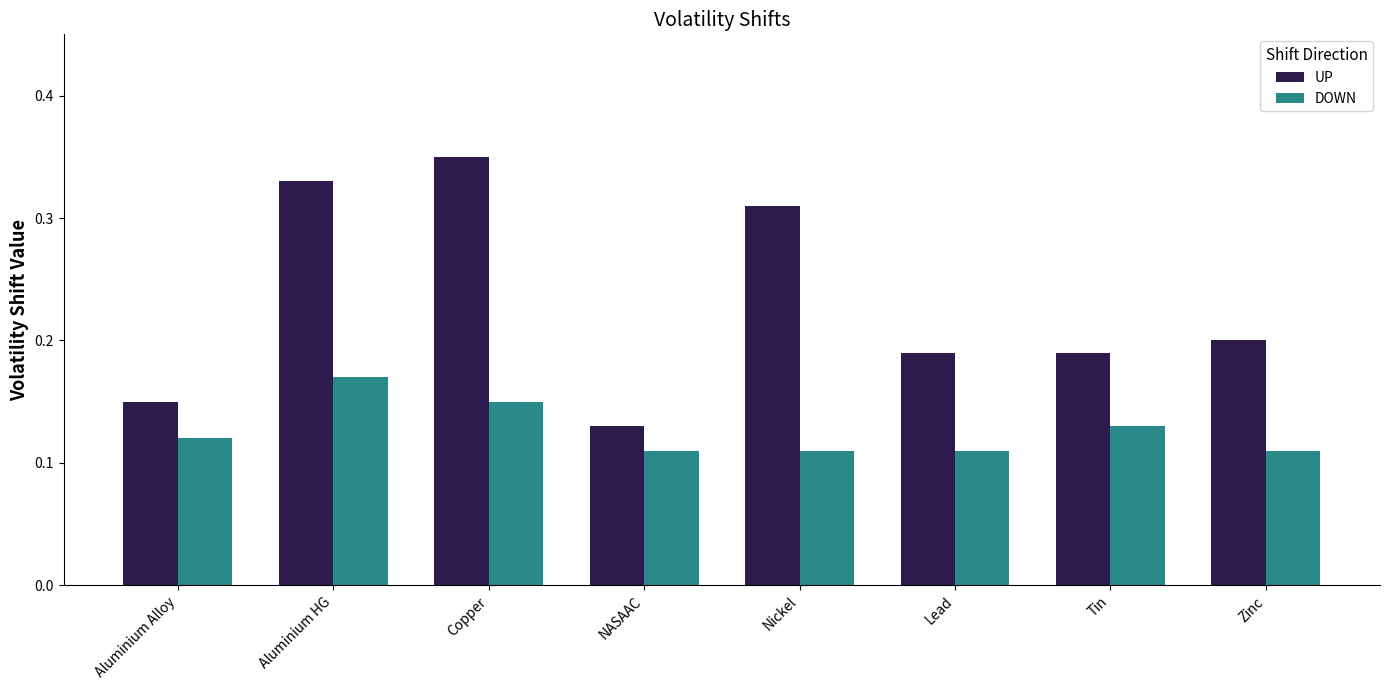

Is the value of DOWN at Copper greater than the value of UP at NASAAC?

Yes